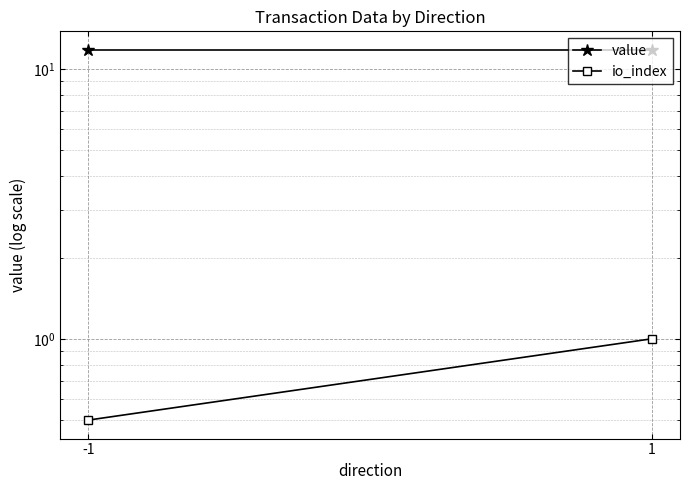

At which category is the sum across all series the highest?

1